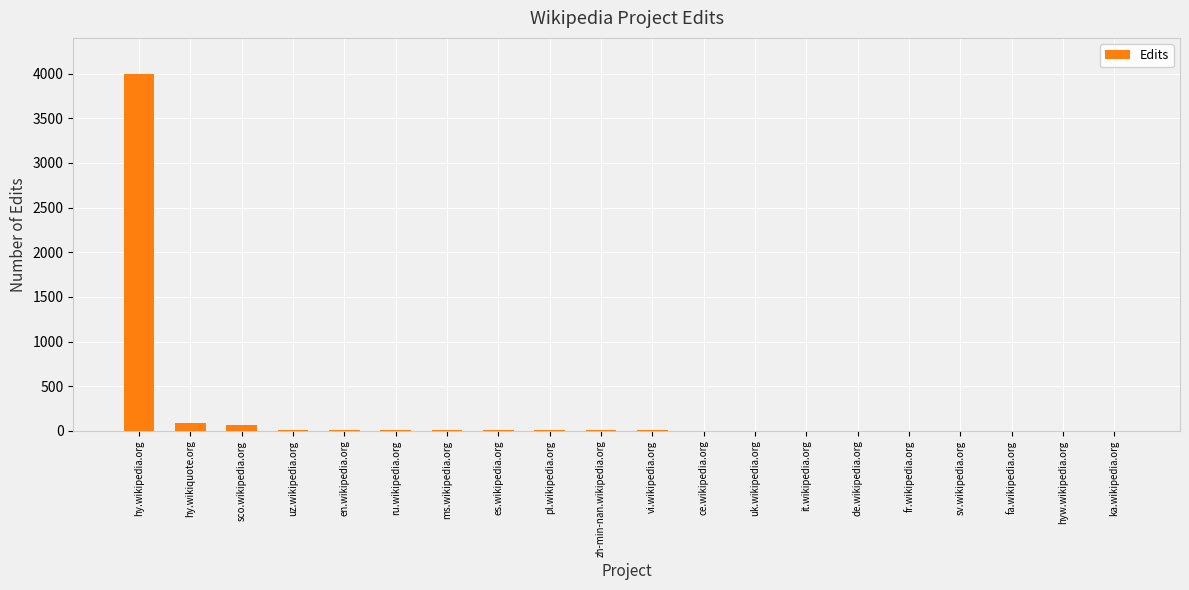

Approximately how many times larger is the value at sco.wikipedia.org compared to vi.wikipedia.org?

15.2